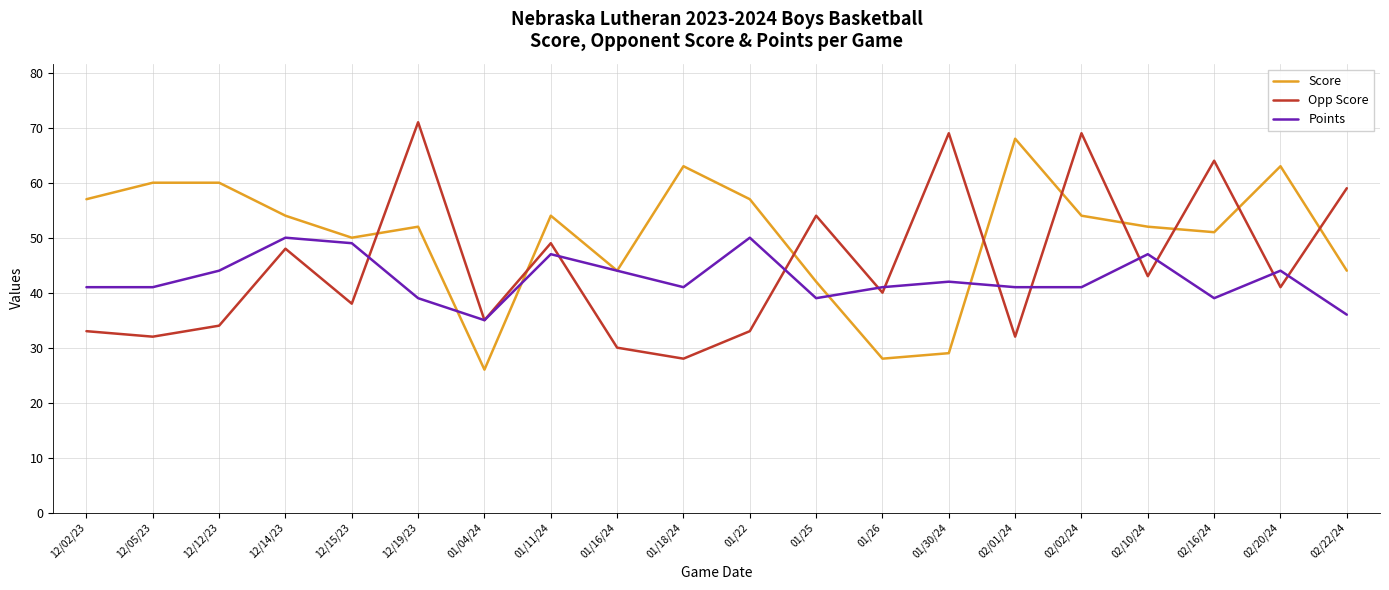

Reading left to right, extract all data points from this chart.

Score: 12/02/23=57	12/05/23=60	12/12/23=60	12/14/23=54	12/15/23=50	12/19/23=52	01/04/24=26	01/11/24=54	01/16/24=44	01/18/24=63	01/22=57	01/25=42	01/26=28	01/30/24=29	02/01/24=68	02/02/24=54	02/10/24=52	02/16/24=51	02/20/24=63	02/22/24=44
Opp Score: 12/02/23=33	12/05/23=32	12/12/23=34	12/14/23=48	12/15/23=38	12/19/23=71	01/04/24=35	01/11/24=49	01/16/24=30	01/18/24=28	01/22=33	01/25=54	01/26=40	01/30/24=69	02/01/24=32	02/02/24=69	02/10/24=43	02/16/24=64	02/20/24=41	02/22/24=59
Points: 12/02/23=41	12/05/23=41	12/12/23=44	12/14/23=50	12/15/23=49	12/19/23=39	01/04/24=35	01/11/24=47	01/16/24=44	01/18/24=41	01/22=50	01/25=39	01/26=41	01/30/24=42	02/01/24=41	02/02/24=41	02/10/24=47	02/16/24=39	02/20/24=44	02/22/24=36